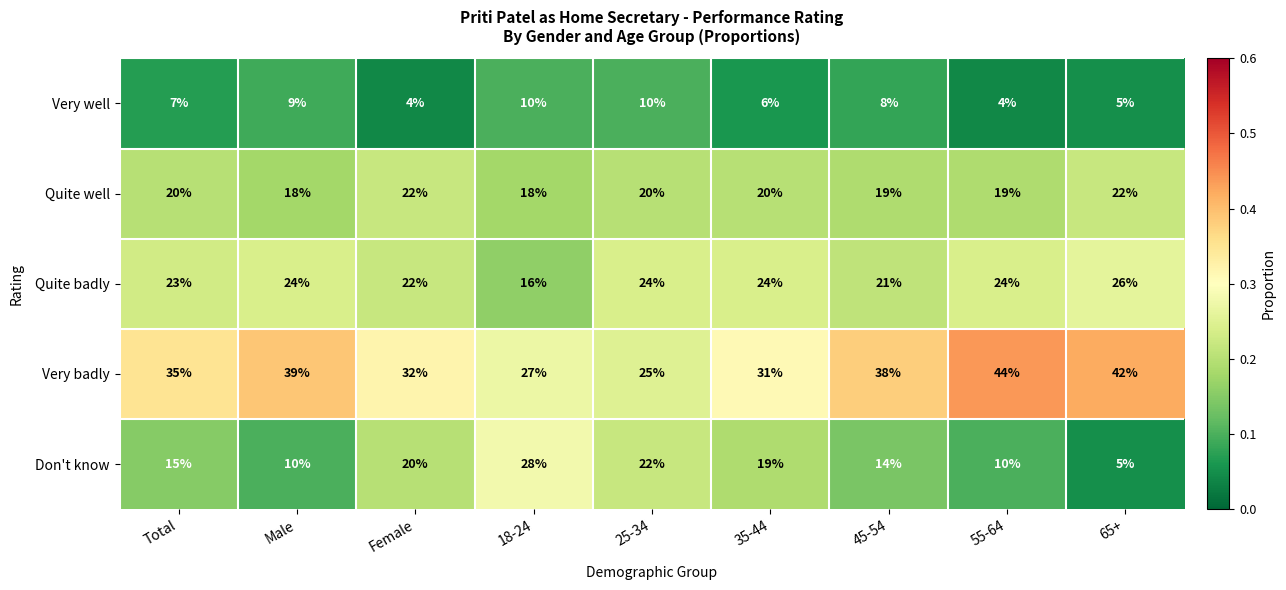

What is the lowest value of the Quite badly series?

16